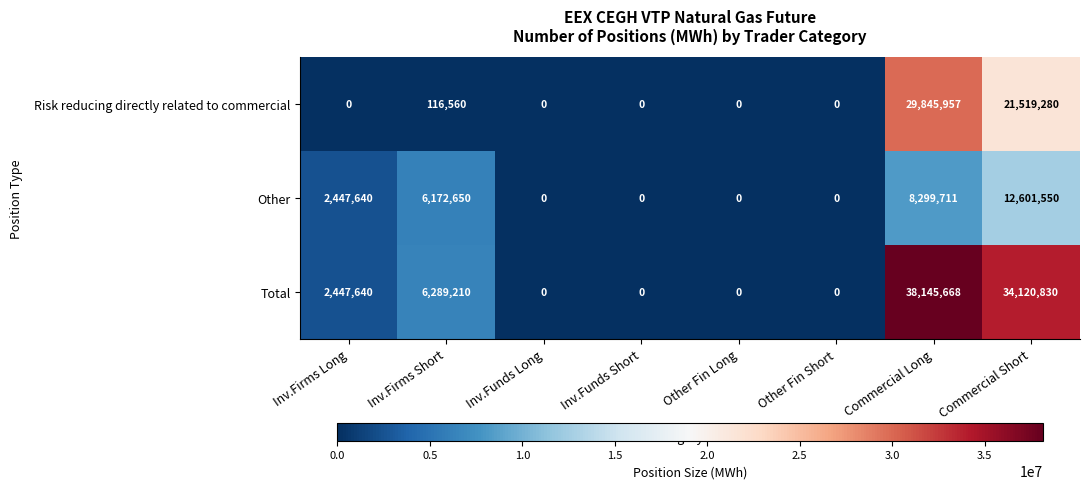

What is the difference between the maximum and minimum values in the Other series?

12601550